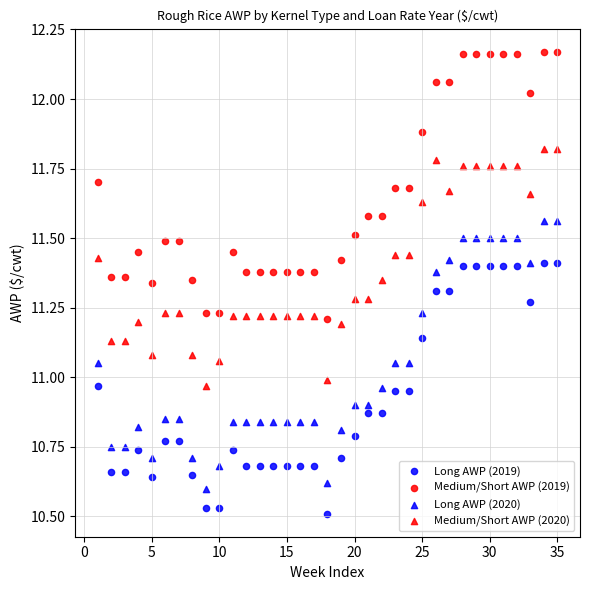

How many data points are displayed?

140